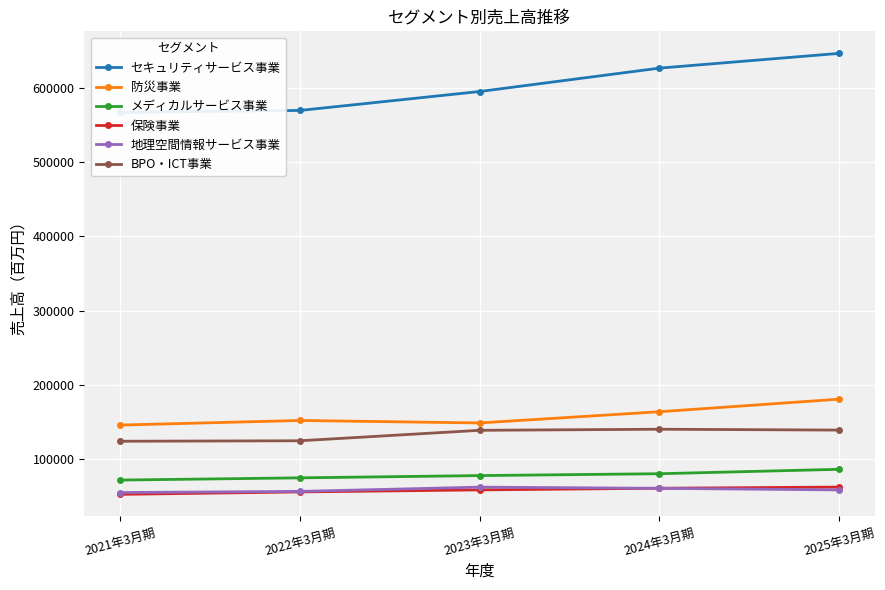

At 2025年3月期, list the series in order from largest to smallest.

セキュリティサービス事業, 防災事業, BPO・ICT事業, メディカルサービス事業, 保険事業, 地理空間情報サービス事業